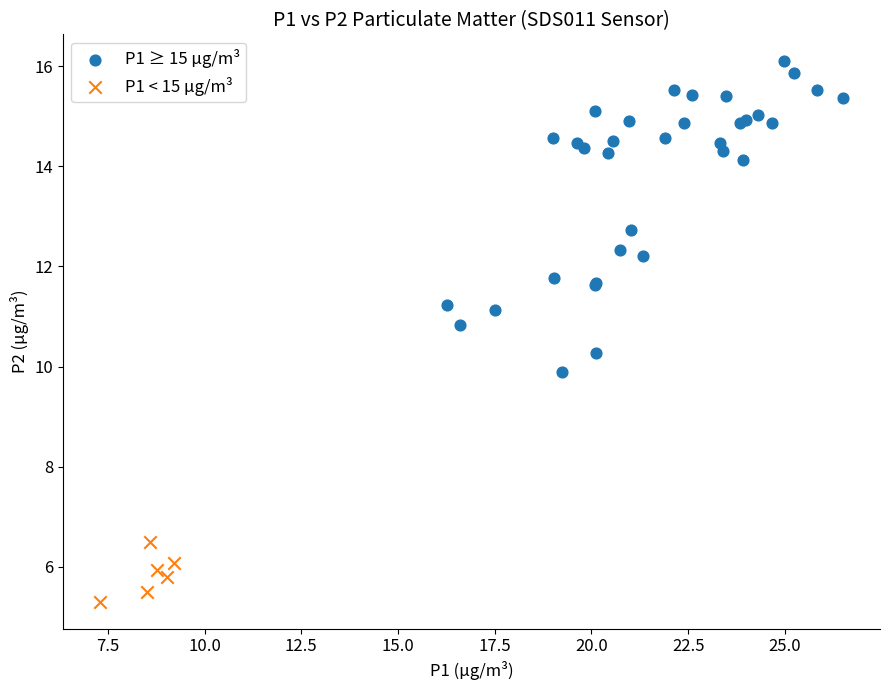

Which series contains the highest Y value?

P1 ≥ 15 µg/m³